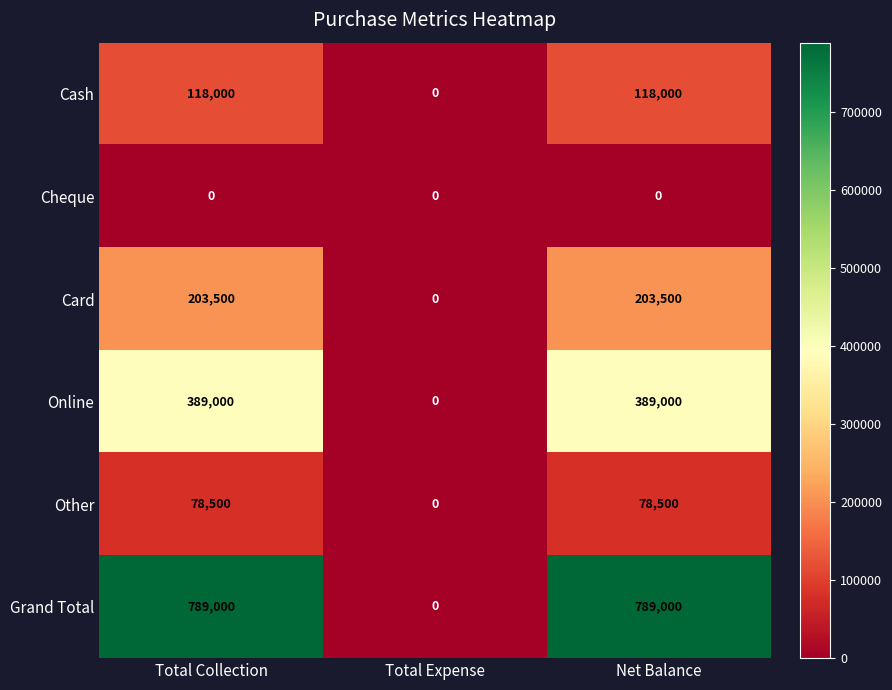

Rank the series at Total Collection from highest to lowest value.

Grand Total, Online, Card, Cash, Other, Cheque